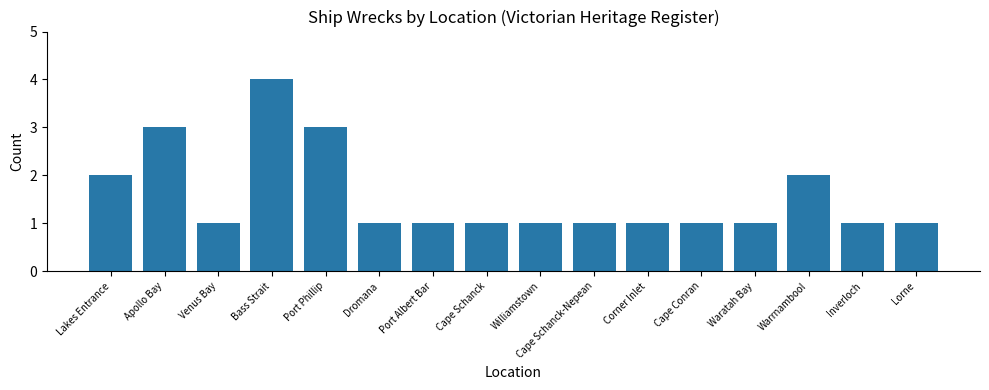

What is the smallest value displayed?

1